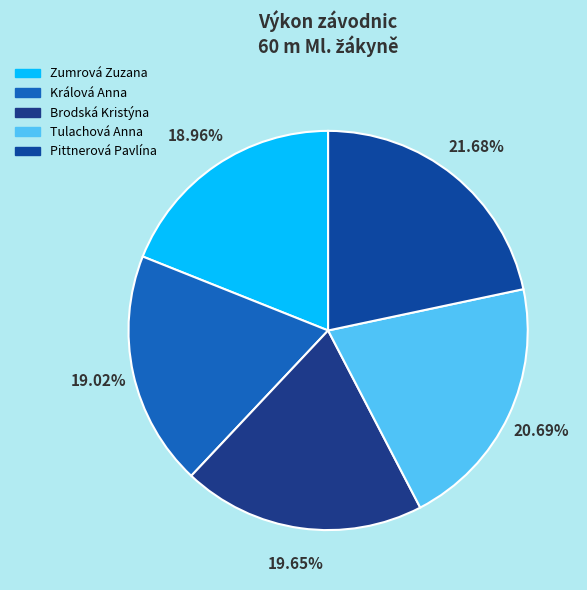

Is Zumrová Zuzana the majority of the pie?

No